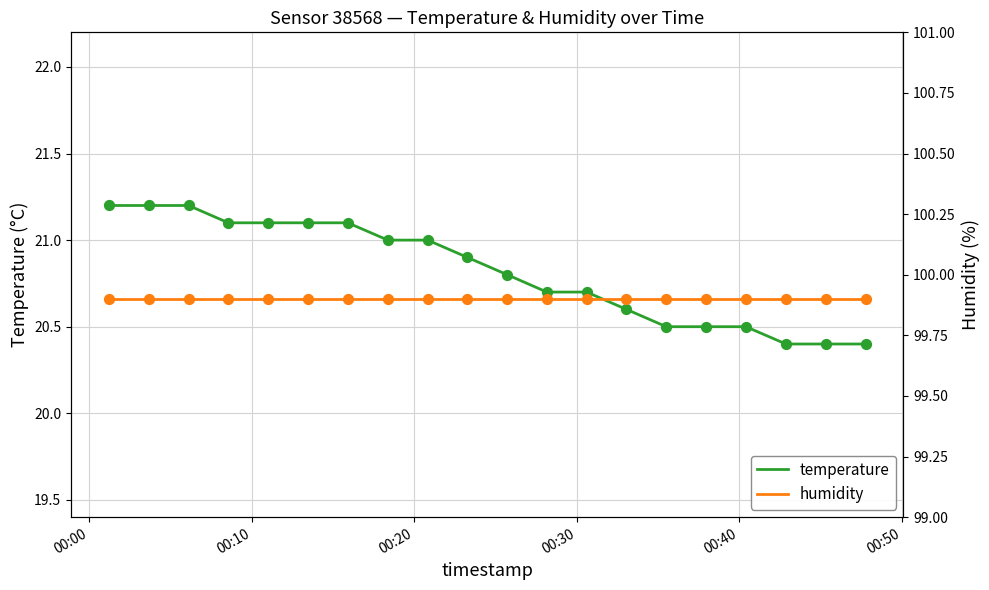

What are all the series names shown in the legend?

temperature, humidity